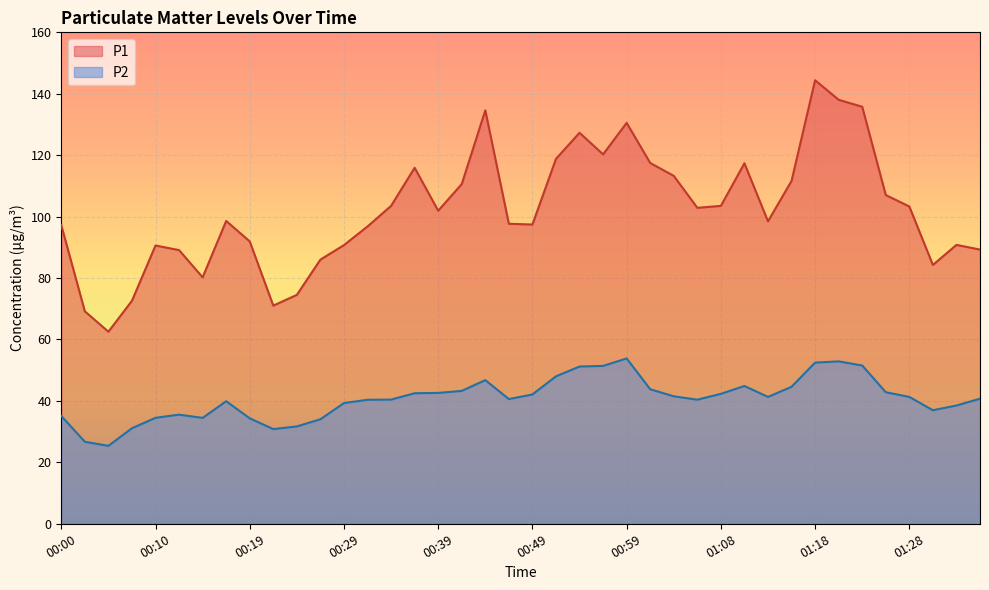

Between 00:51 and 00:59, which series saw the biggest shift?

P1